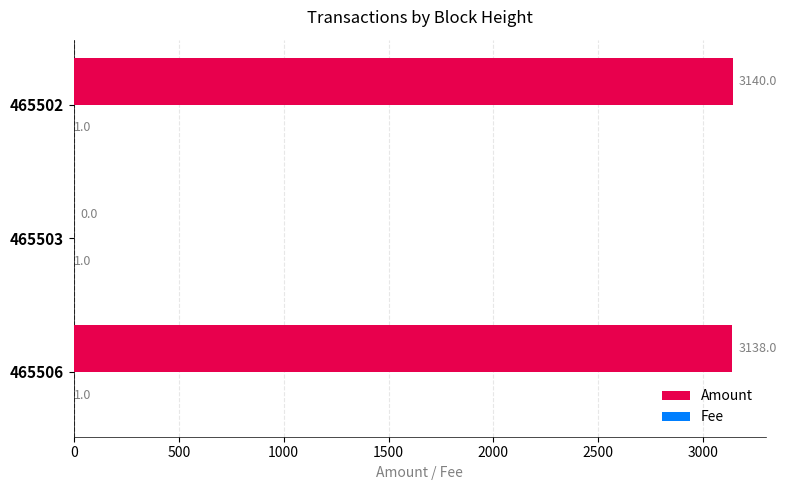

Which series has the largest total across all categories?

Amount